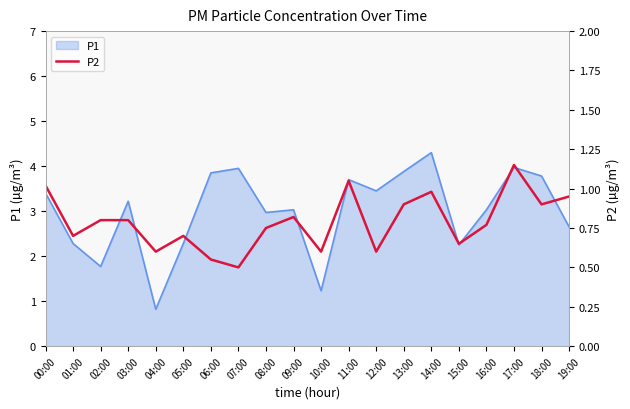

Does the chart have visible grid lines?

No